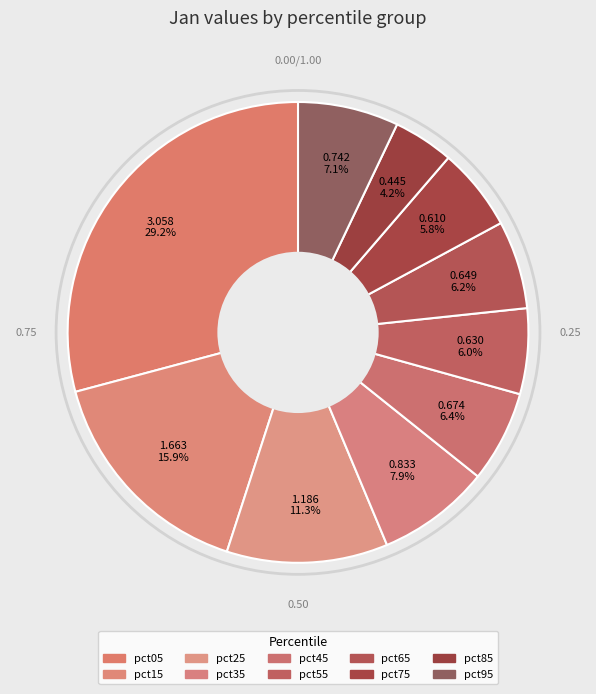

What is the change in value from pct35 to pct95?

-0.1